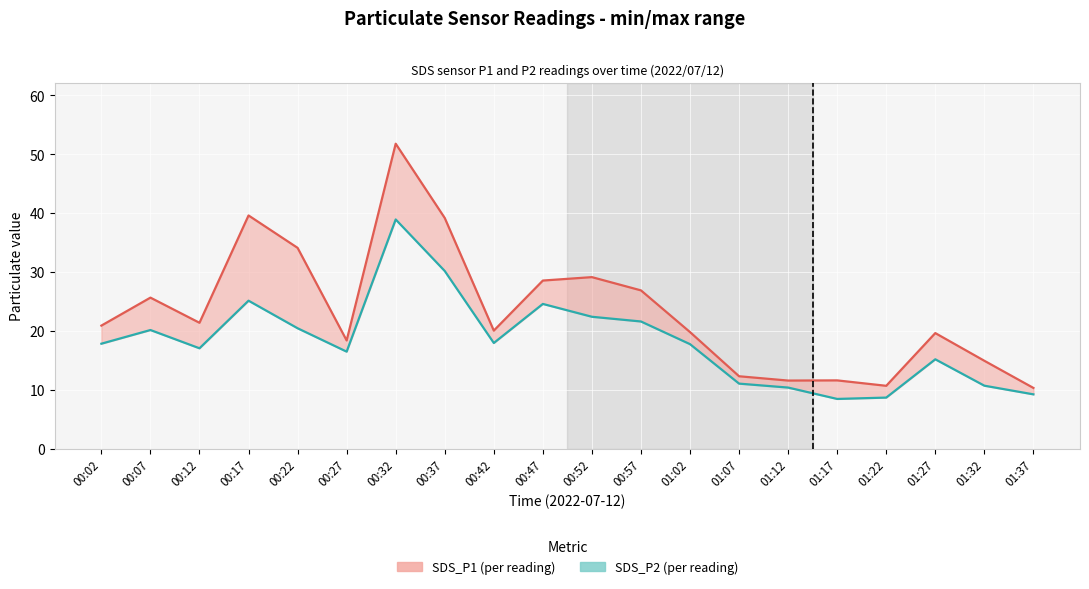

List the labels in order of SDS_P2 value, largest first.

00:32, 00:37, 00:17, 00:47, 00:52, 00:57, 00:22, 00:07, 00:42, 00:02, 01:02, 00:12, 00:27, 01:27, 01:07, 01:32, 01:12, 01:37, 01:22, 01:17